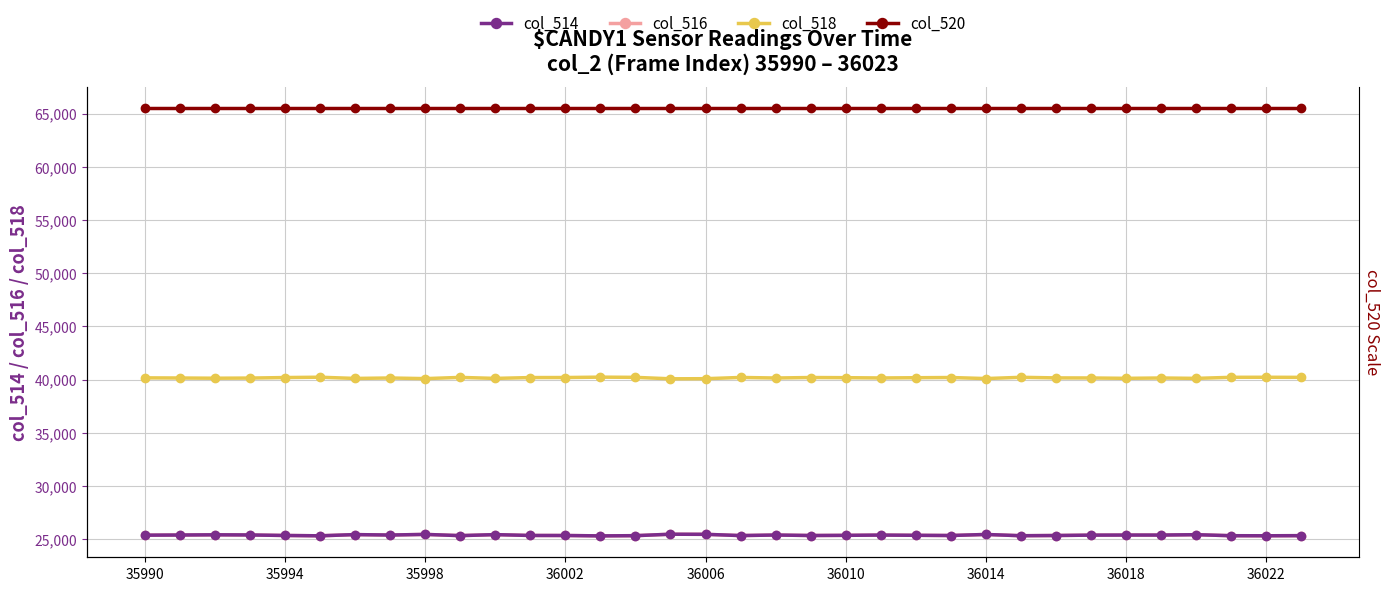

What is the value of the col_520 point at the 3rd from the left?

65535